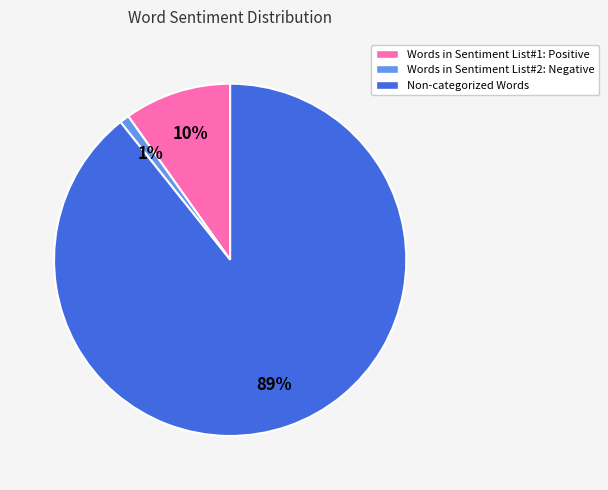

To the nearest percent, what portion does Words in Sentiment List#1: Positive represent?

10%